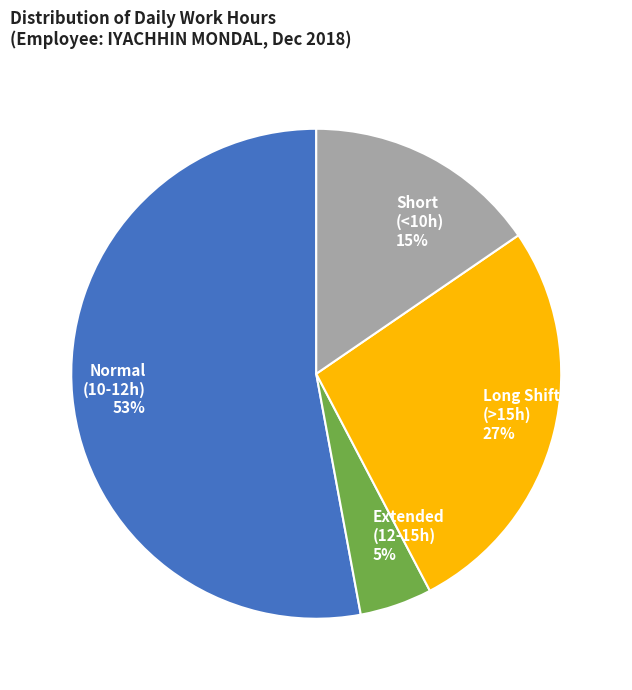

Combined, do Short (<10h) 15% and Extended (12-15h) 5% account for over 50%?

No